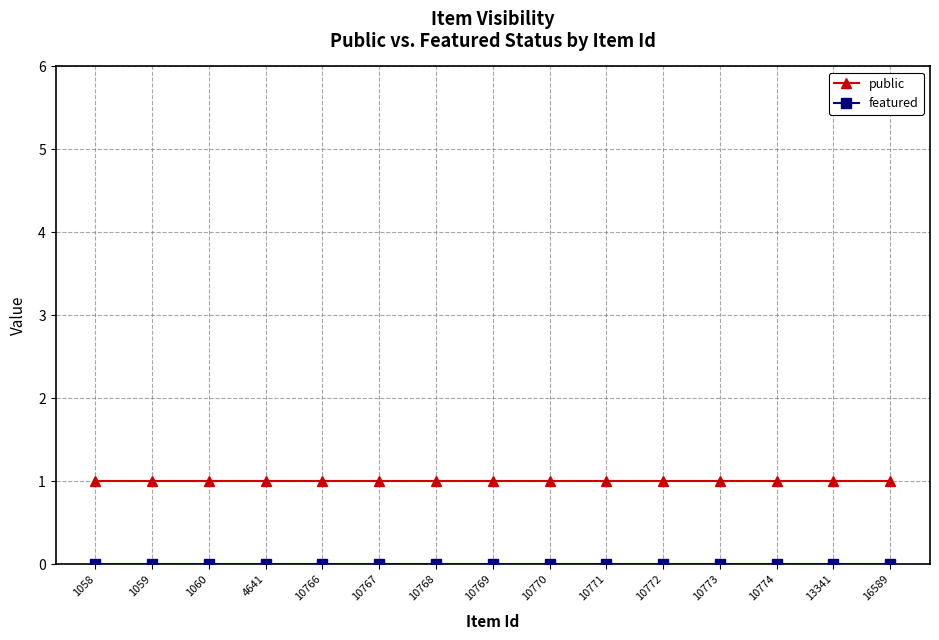

At how many categories does at least one series exceed 0?

15